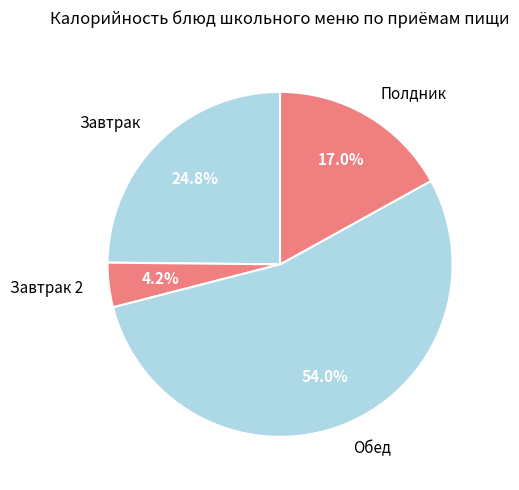

What portion of the pie excludes Завтрак 2?

95.8%